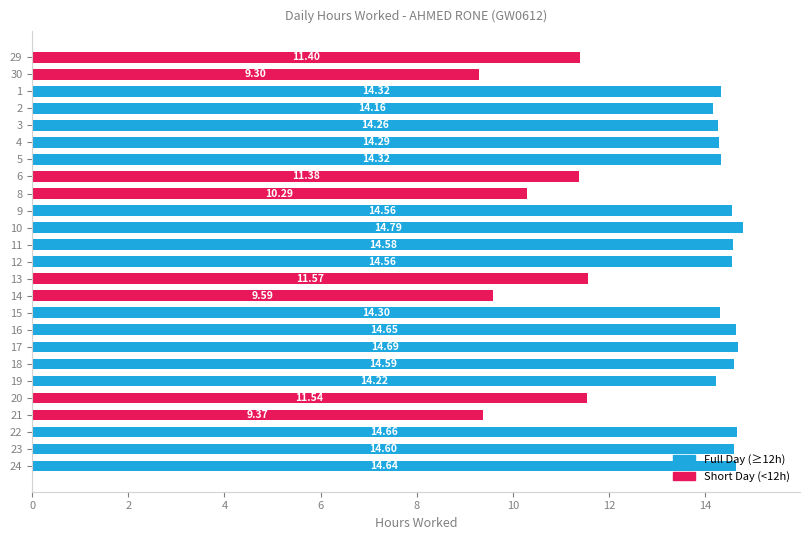

Approximately how many times larger is the value at 13 compared to 24?

0.8